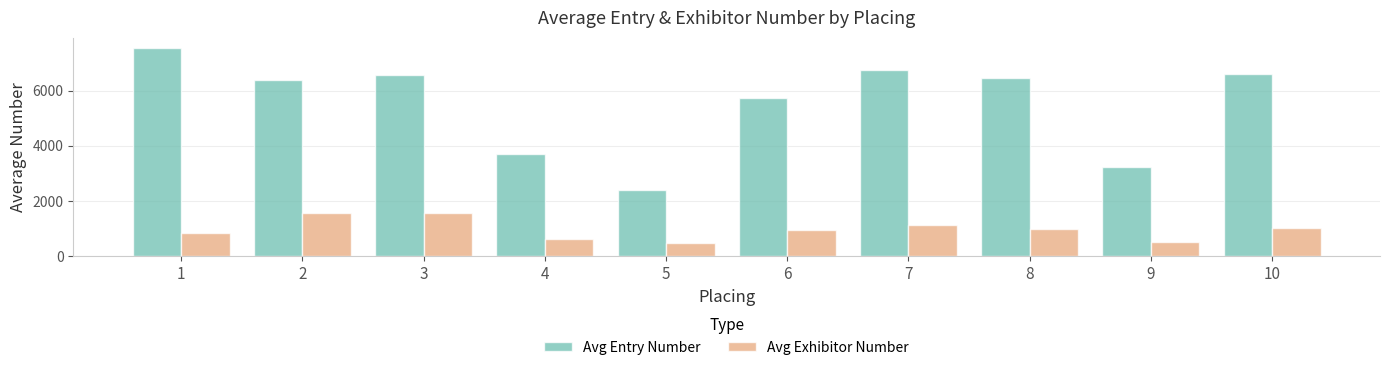

Rank the series by their average value, from highest to lowest.

Avg Entry Number, Avg Exhibitor Number